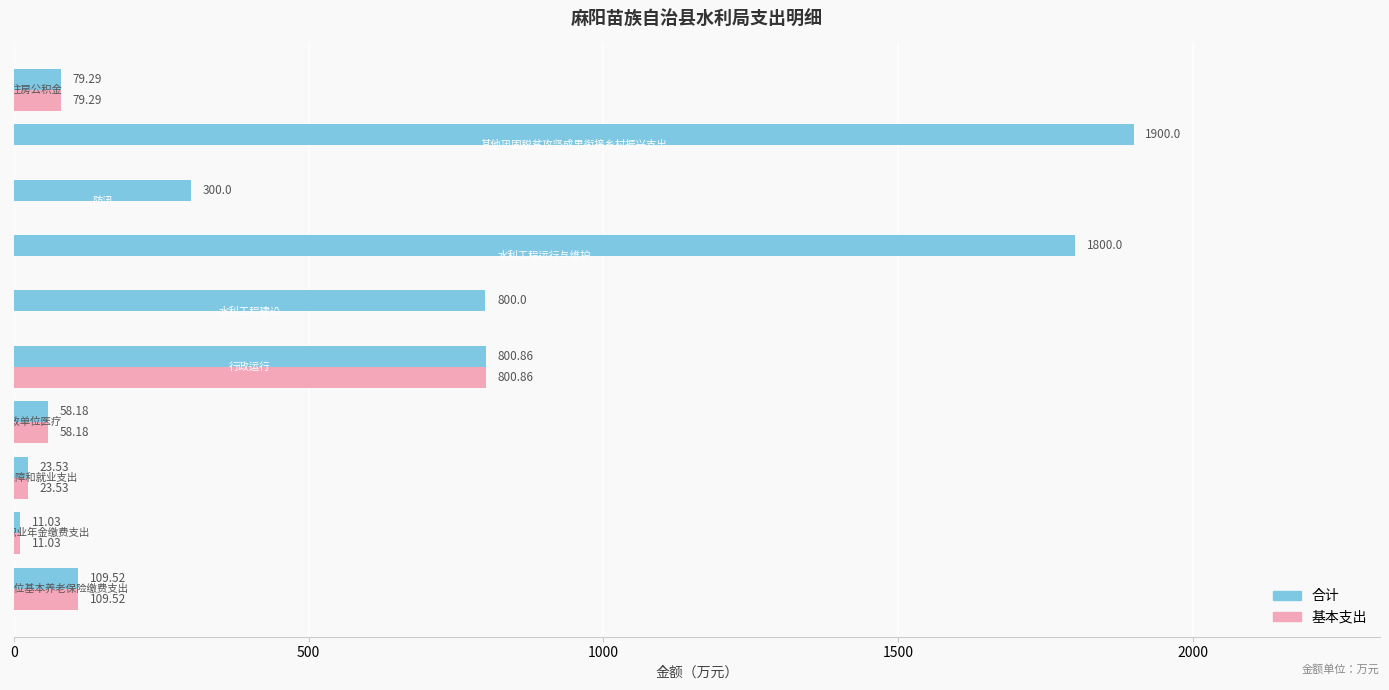

Which series has the largest total across all categories?

合计